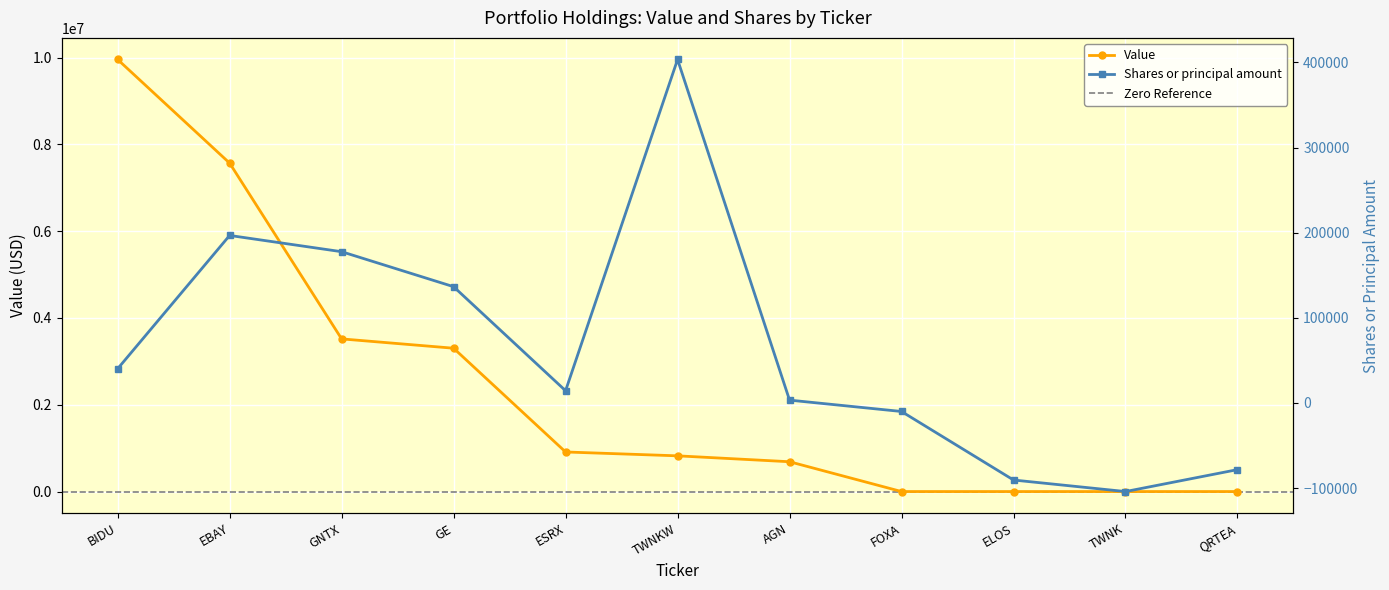

What position from the left is QRTEA?

11